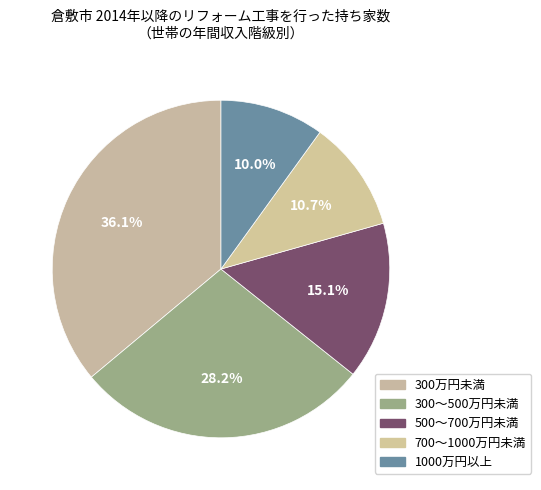

Is it true that 500～700万円未満 is 15% of the pie?

True